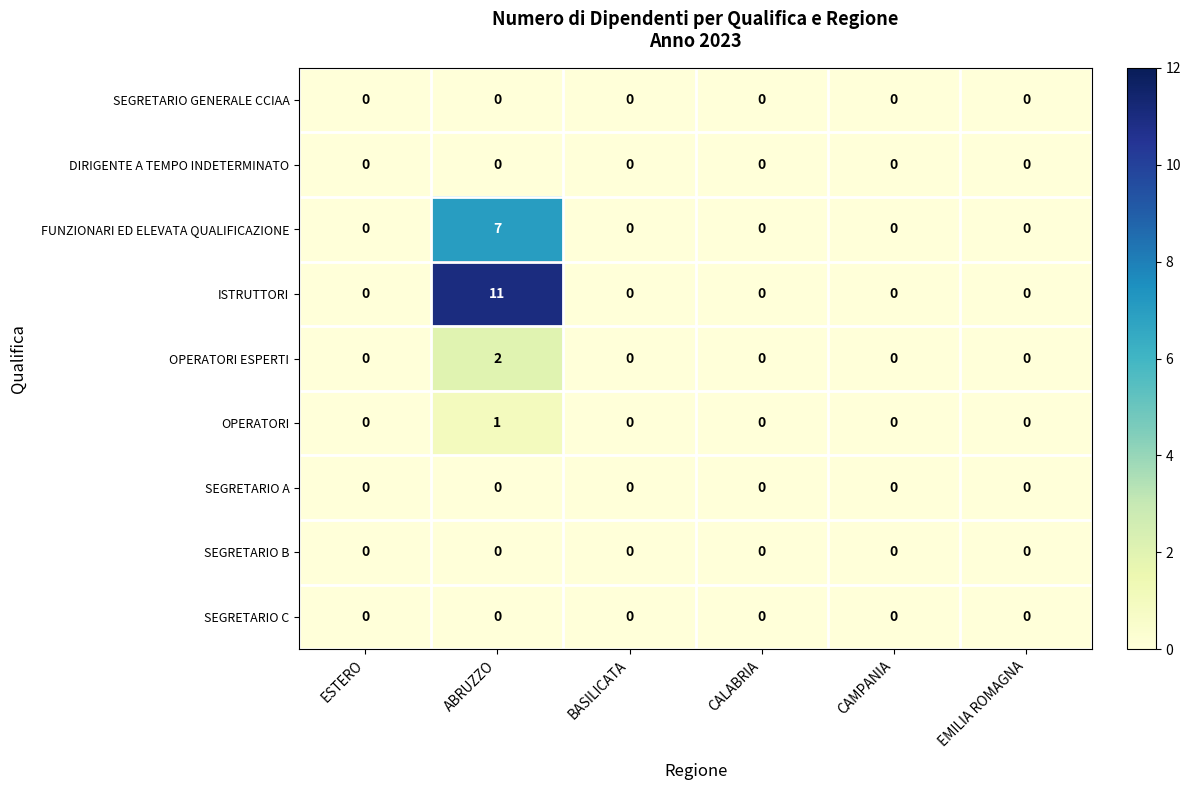

At which category is the sum across all series the highest?

ABRUZZO